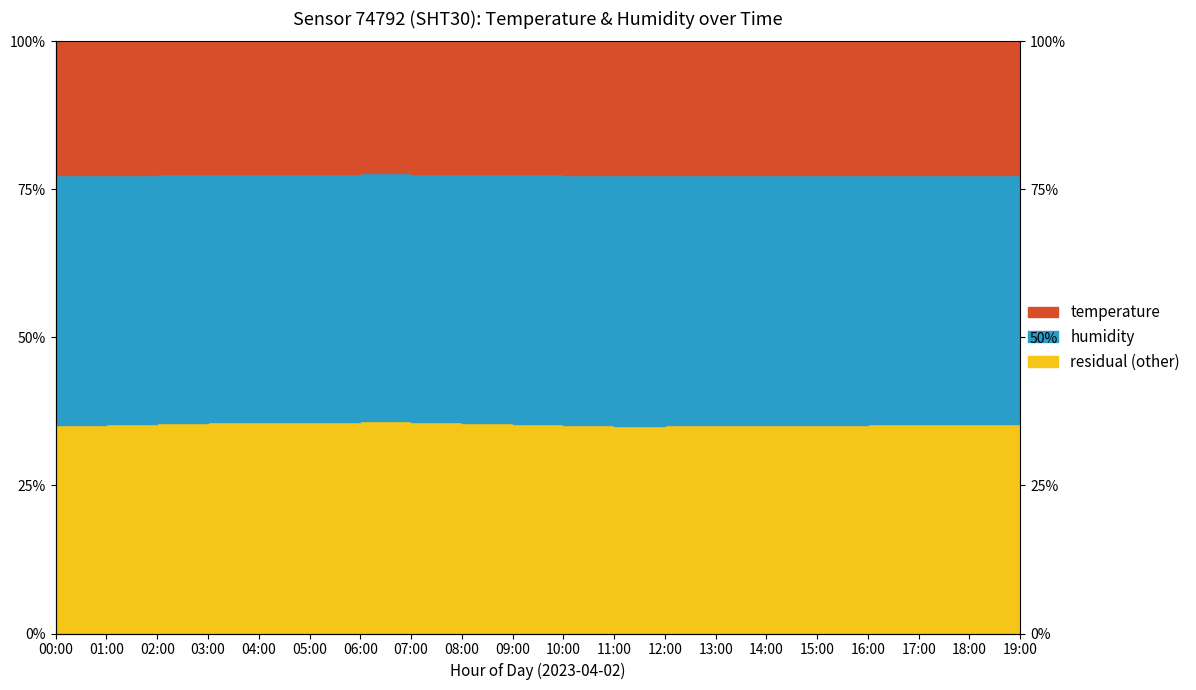

How many values are between 77 and 78?

20